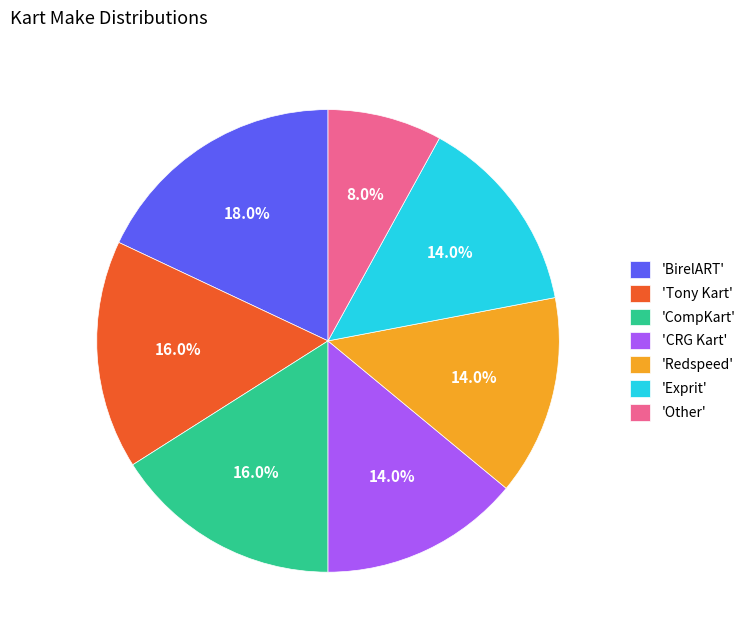

What is the largest slice in the pie chart?

'BirelART'